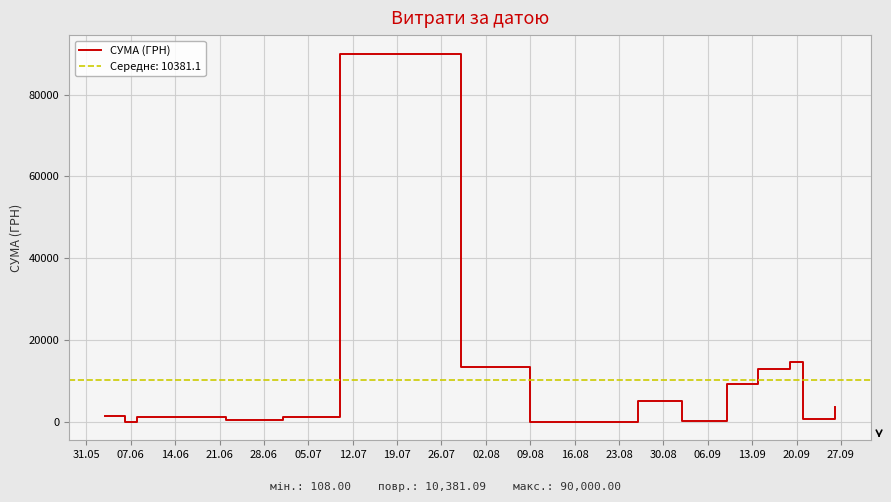

What is the highest value of the СУМА (ГРН) series?

90000.0